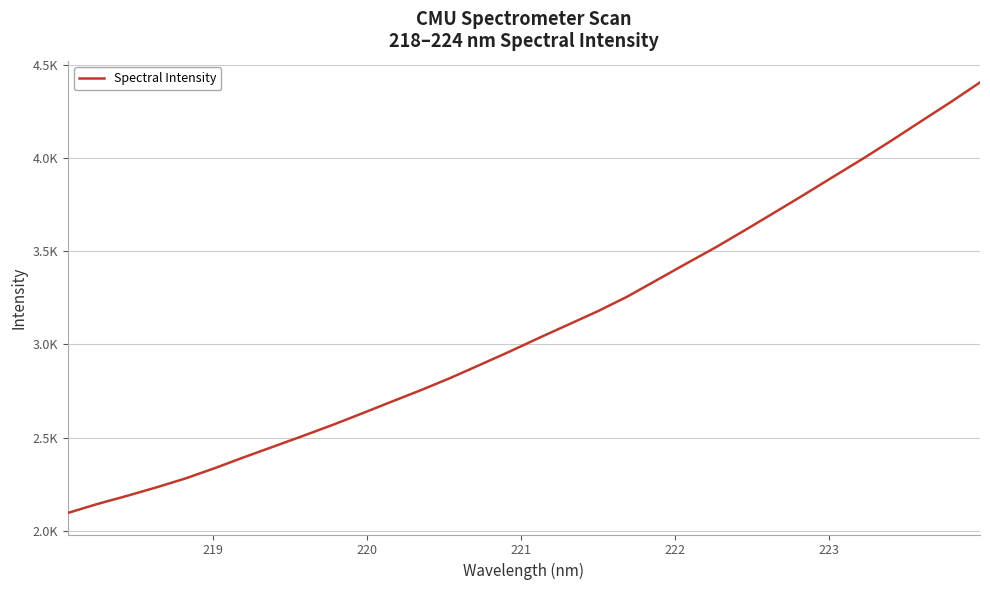

Does the chart have visible grid lines?

Yes